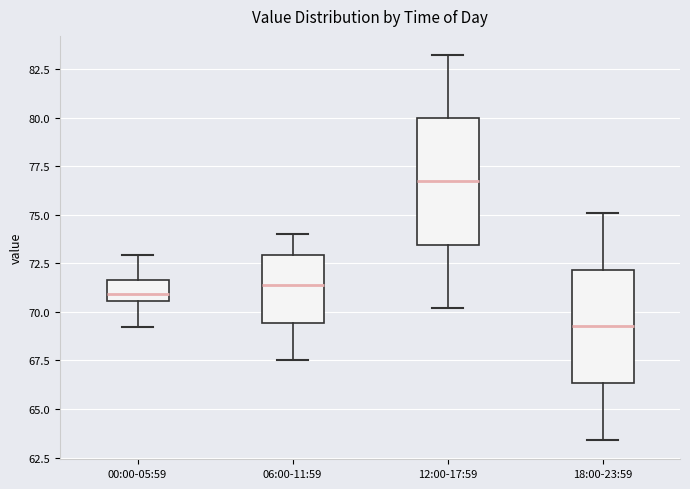

Which box has the highest median line?

12:00-17:59